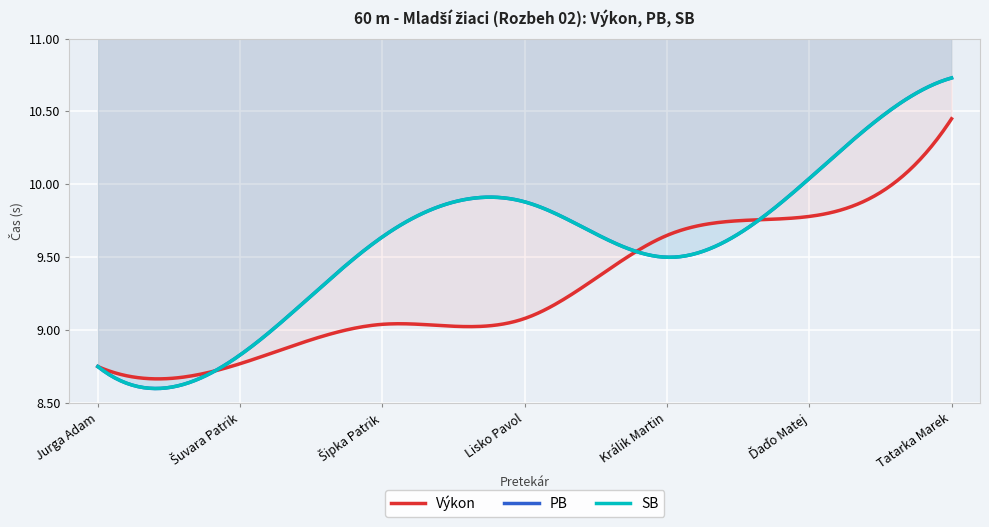

At Jurga Adam, list the series in order from largest to smallest.

Výkon, PB, SB